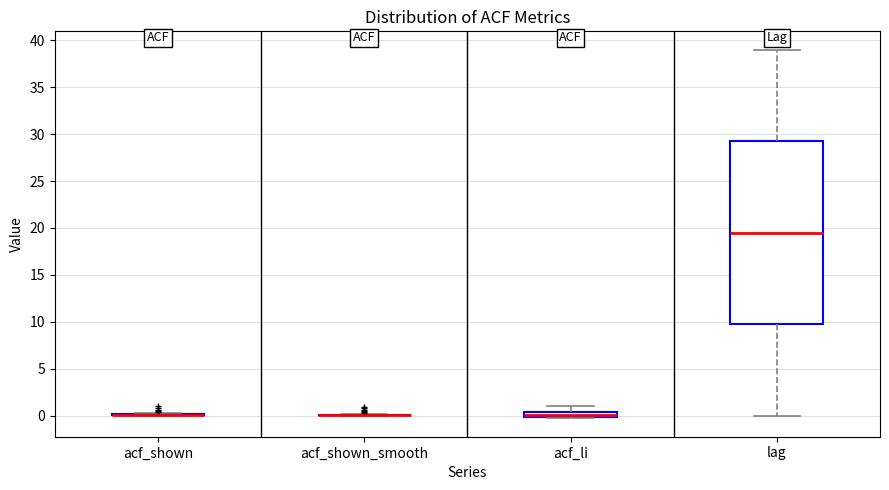

Which box is the tallest, from its lower edge to its upper edge?

lag